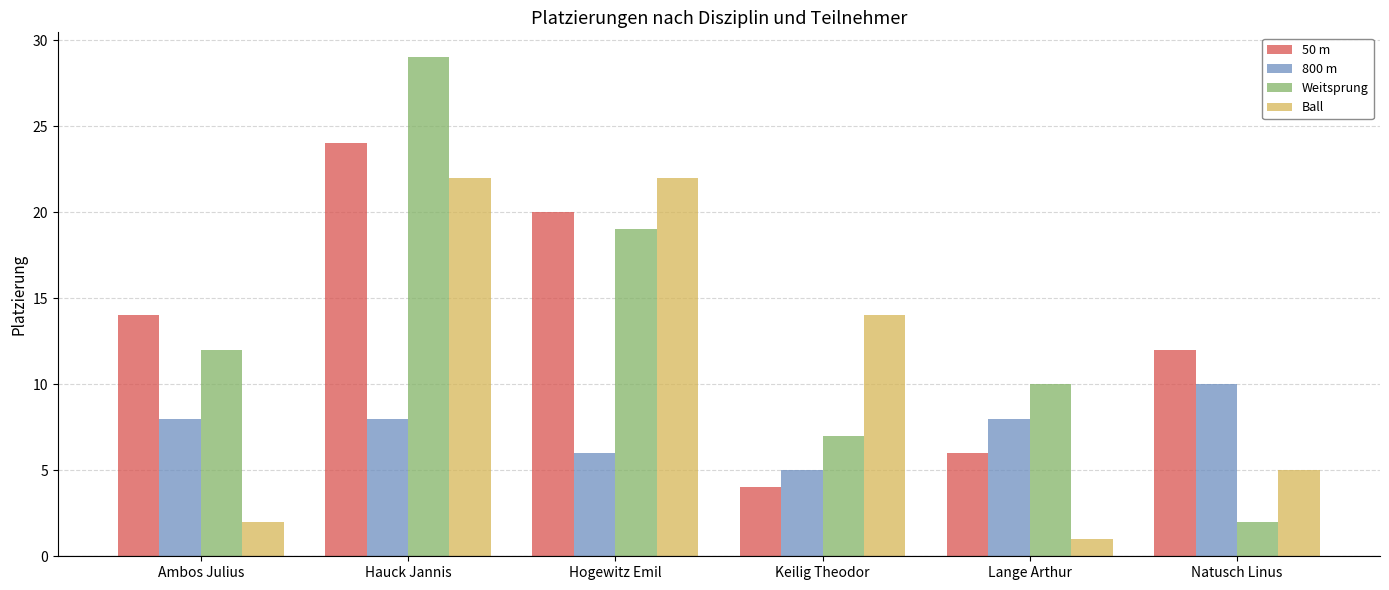

Are the bars grouped side by side (vs. stacked)?

Yes